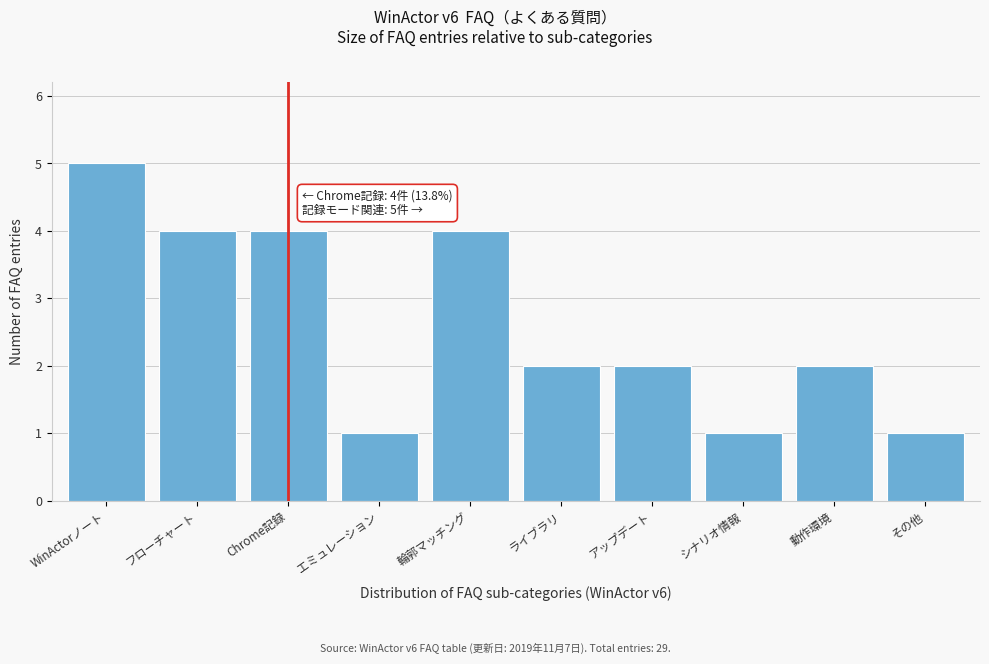

Reading left to right, extract all data points from this chart.

WinActorノート=5	フローチャート=4	Chrome記録=4	エミュレーション=1	輪郭マッチング=4	ライブラリ=2	アップデート=2	シナリオ情報=1	動作環境=2	その他=1